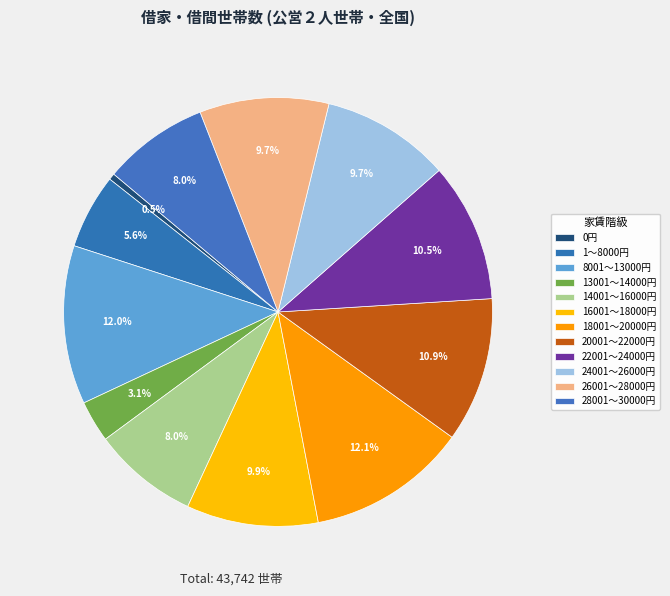

To the nearest percent, what percentage of the pie is 20001～22000円?

11%